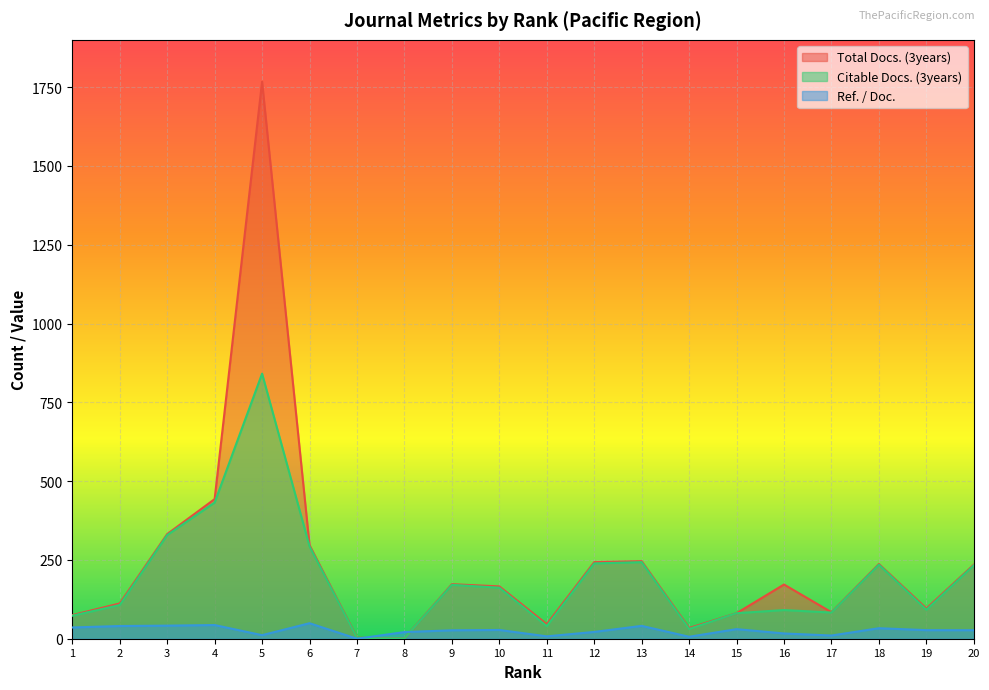

Which series has the widest spread of values?

Total Docs. (3years)